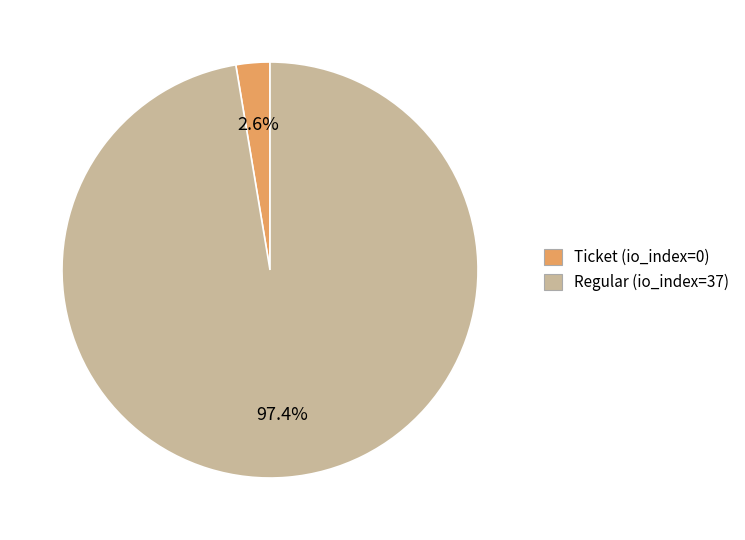

To the nearest percent, what is the combined percentage of Regular (io_index=37) and Ticket (io_index=0)?

100%